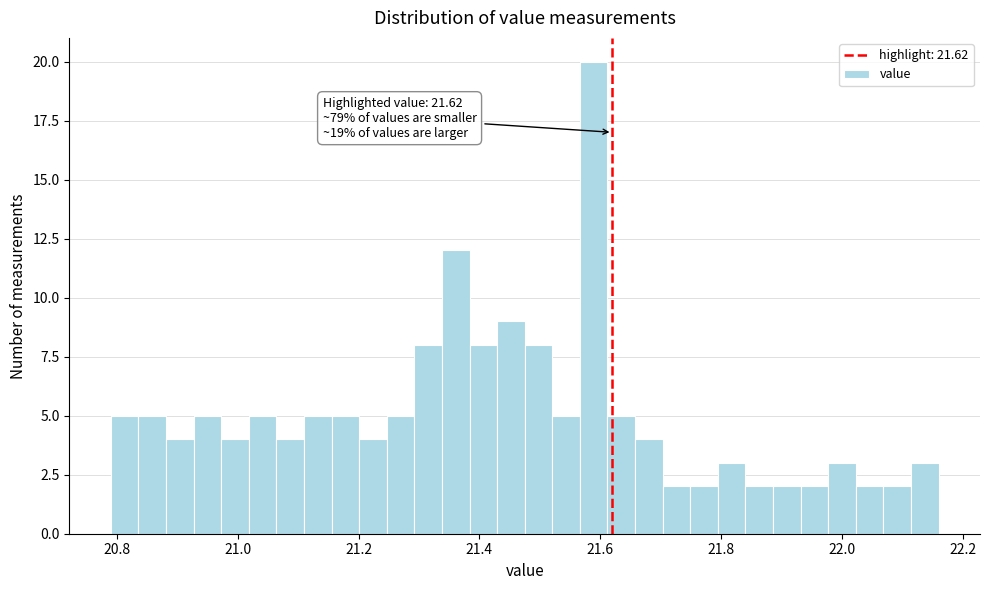

Around what value on the x-axis is the tallest bar? Give the approximate position of its centre, as read against the axis.

21.58